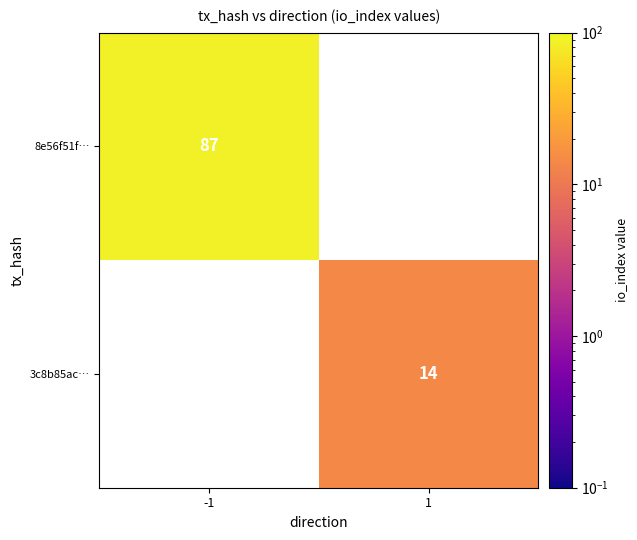

Is it true that 8e56f51f… equals 87 at -1?

True